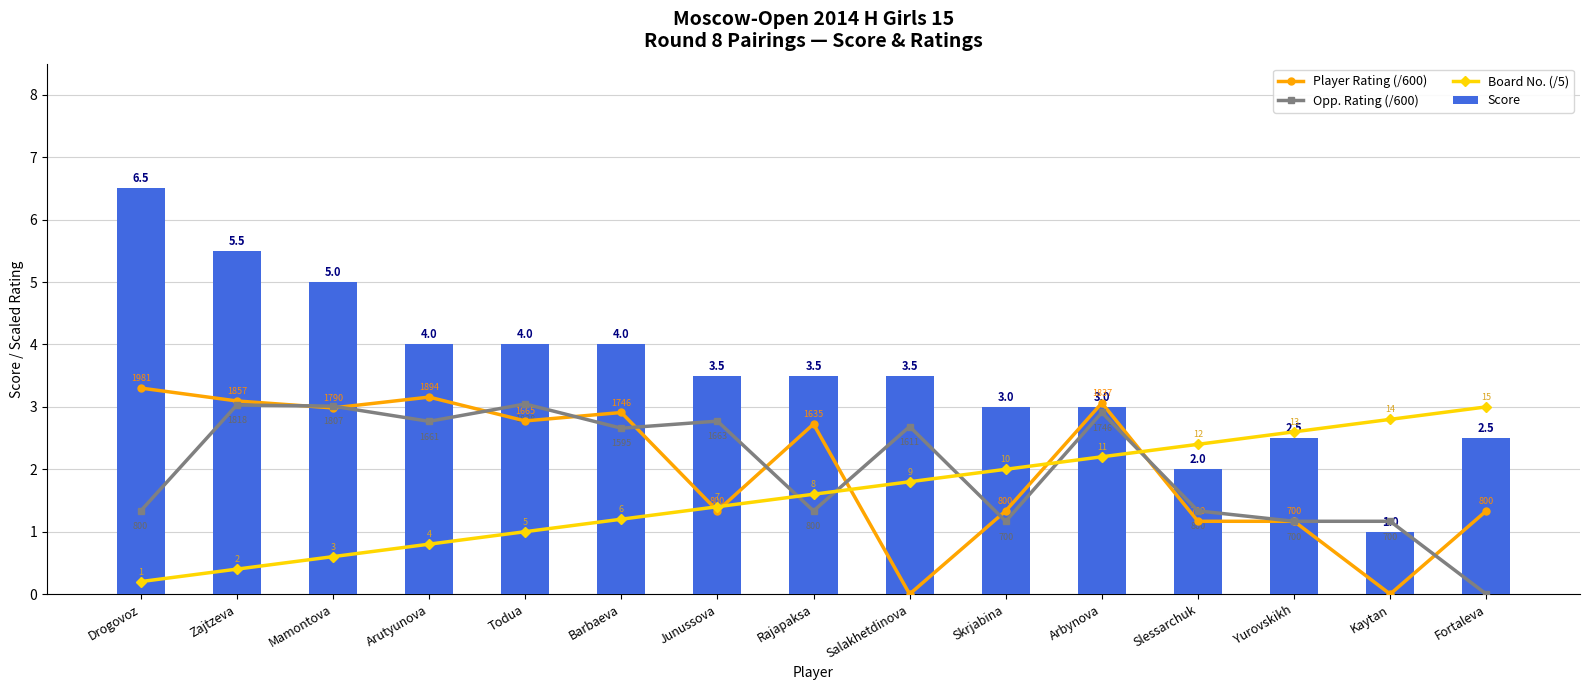

Reading left to right, list all the values displayed in this chart.

Player Rating (/600): 3.3	3.1	3.0	3.2	2.8	2.9	1.3	2.7	0.0	1.3	3.1	1.2	1.2	0.0	1.3
Opp. Rating (/600): 1.3	3.0	3.0	2.8	3.0	2.7	2.8	1.3	2.7	1.2	2.9	1.3	1.2	1.2	0.0
Board No. (/5): 0.2	0.4	0.6	0.8	1.0	1.2	1.4	1.6	1.8	2.0	2.2	2.4	2.6	2.8	3.0
Score: 6.5	5.5	5.0	4.0	4.0	4.0	3.5	3.5	3.5	3.0	3.0	2.0	2.5	1.0	2.5